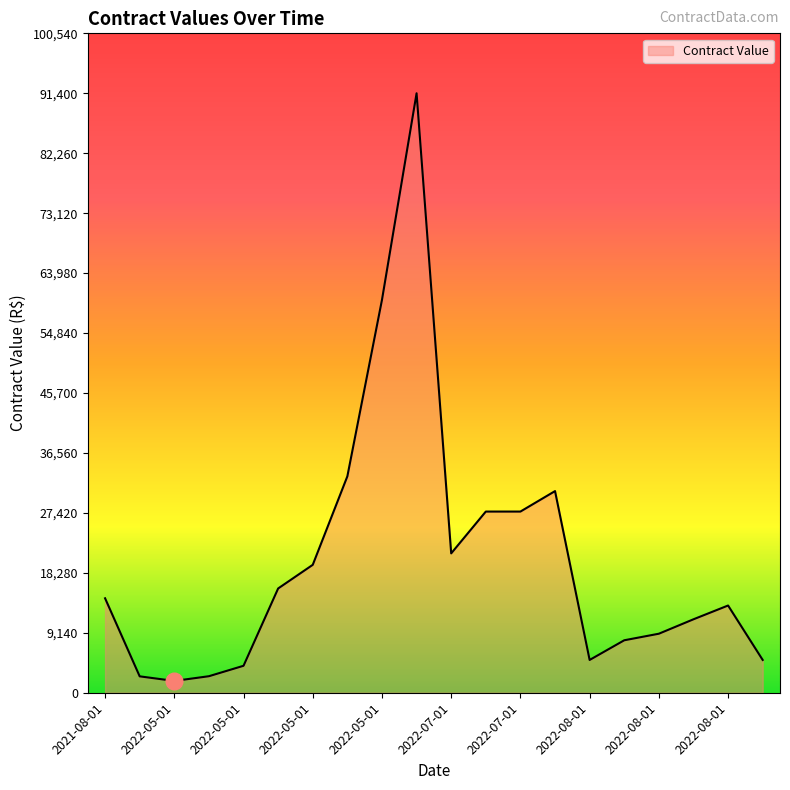

What is the greatest value displayed?

91400